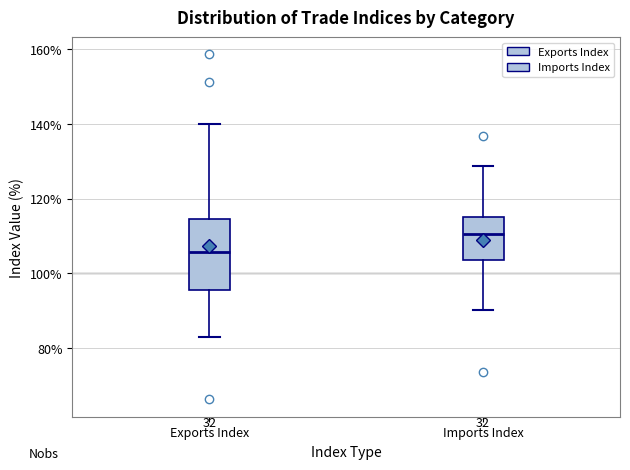

Which box is the tallest, from its lower edge to its upper edge?

Exports Index